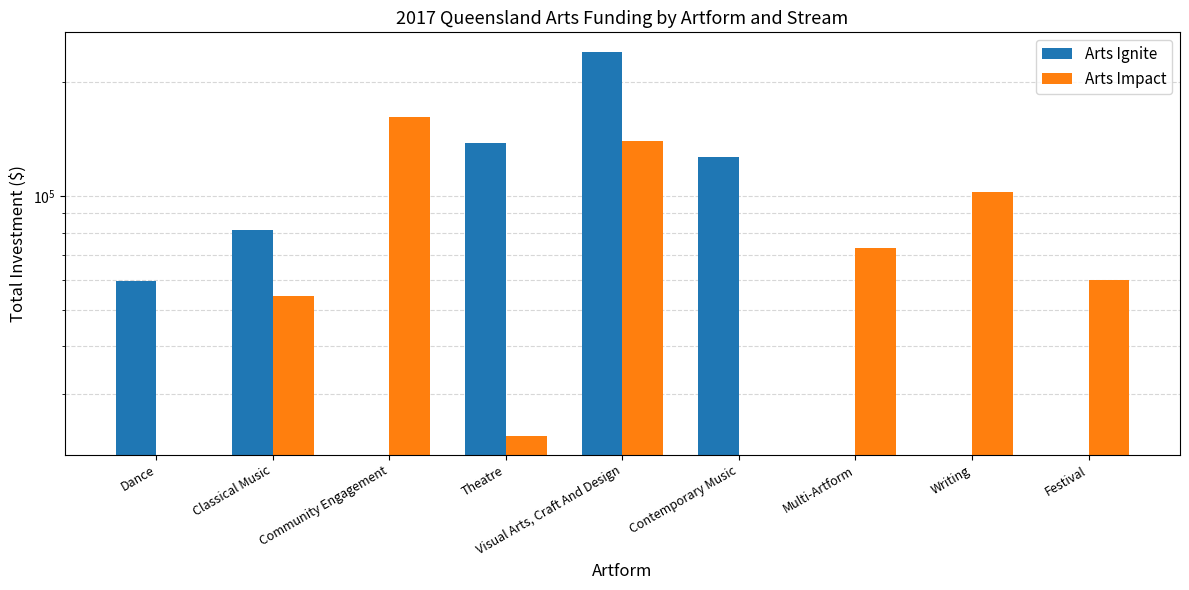

Does the chart contain any negative values?

No